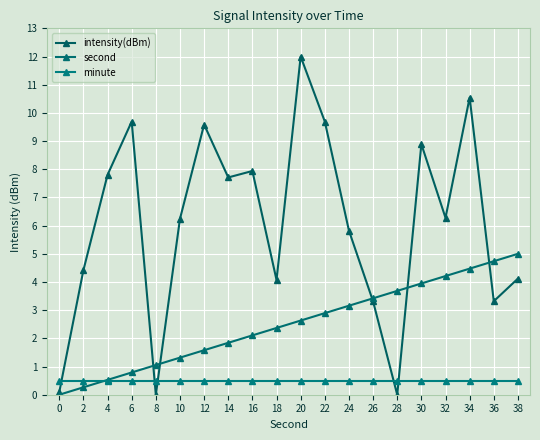

What is the total value across all series at 26?

7.2